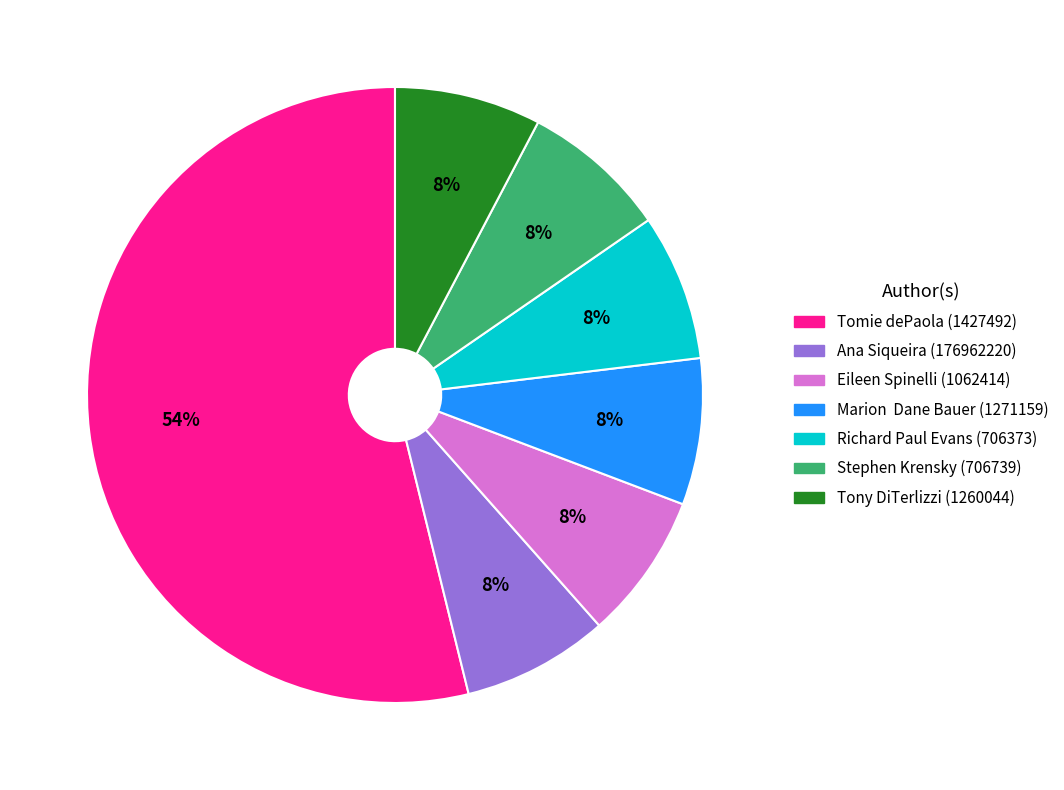

The Richard Paul Evans (706373) slice represents 8% of the pie. True or false?

True